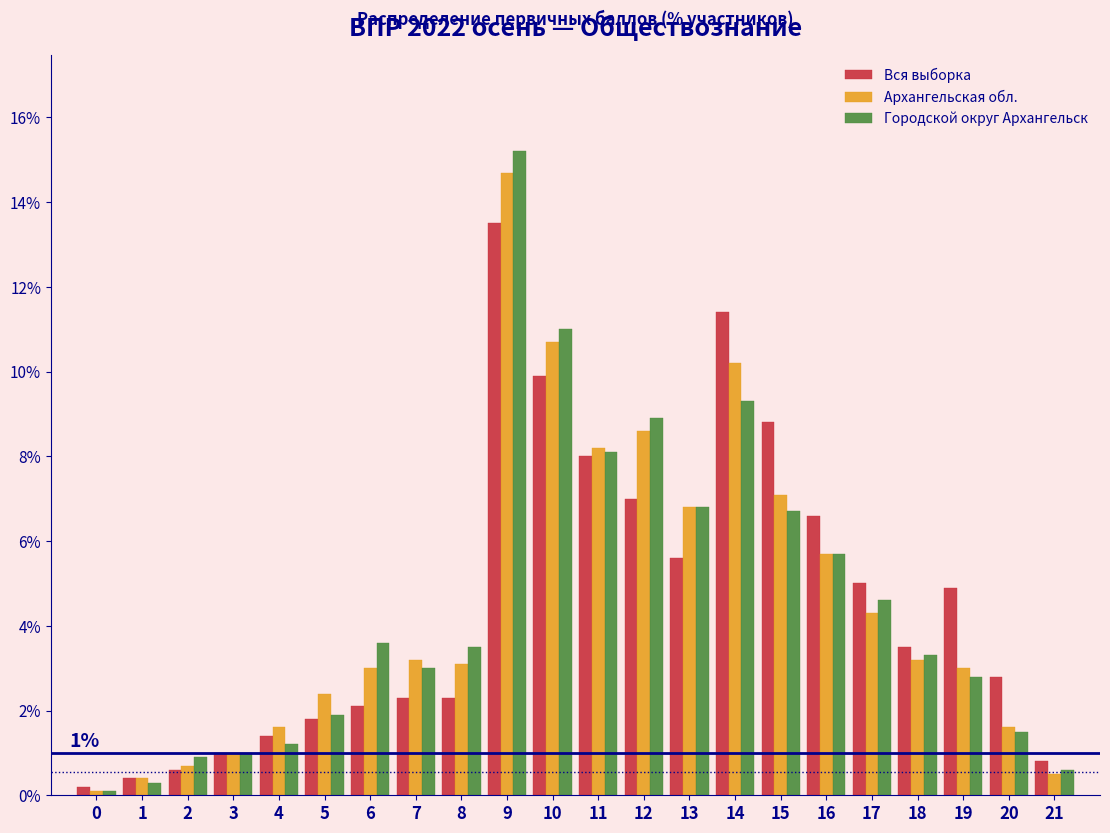

The value of Архангельская обл. at 18 is 3.2. True or false?

True